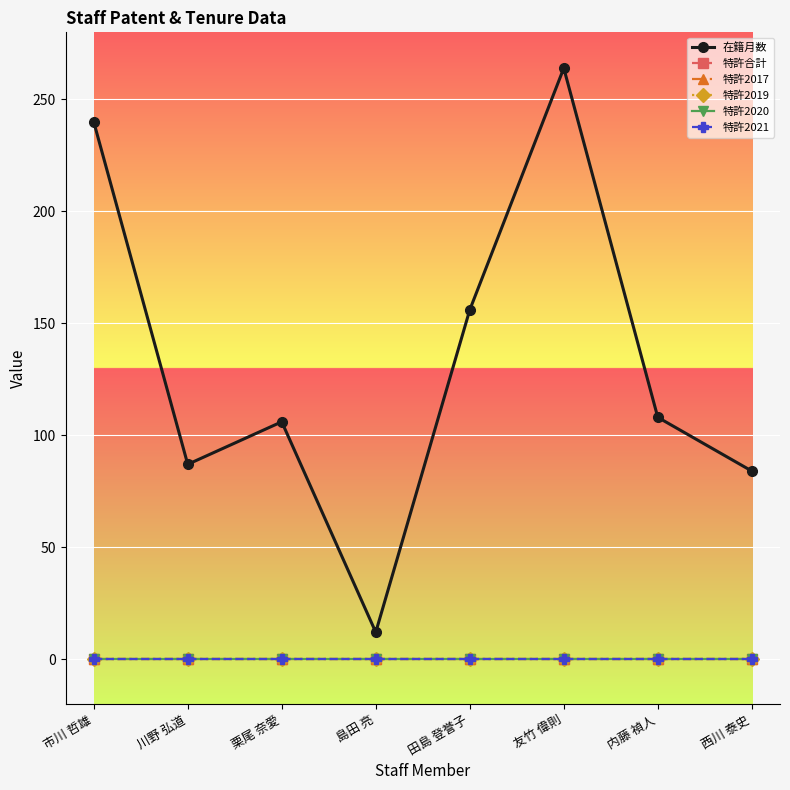

What is the lowest value of the 在籍月数 series?

12